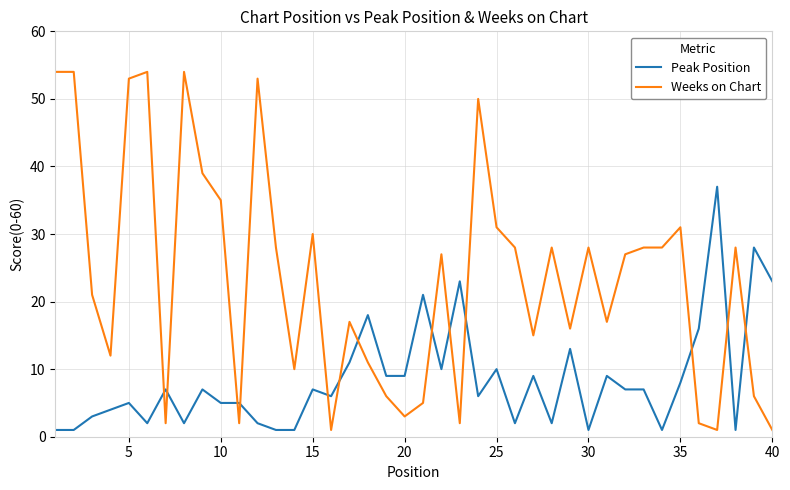

At how many categories does at least one series exceed 3?

40